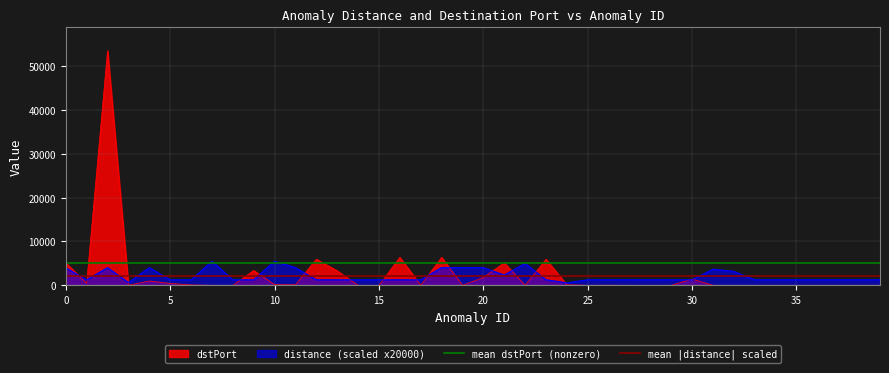

The dstPort series shows 5120.0 at 0. True or false?

True